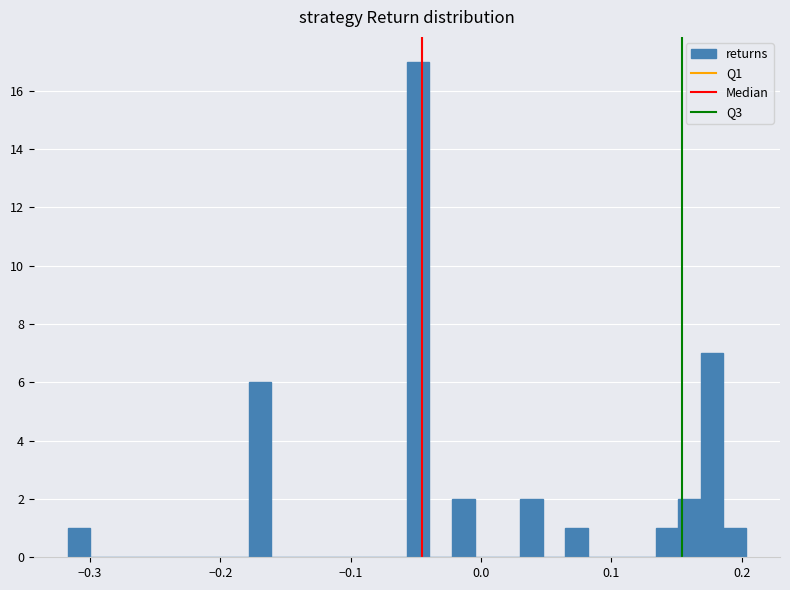

Around what value on the x-axis is the tallest bar? Give the approximate position of its centre, as read against the axis.

-0.05